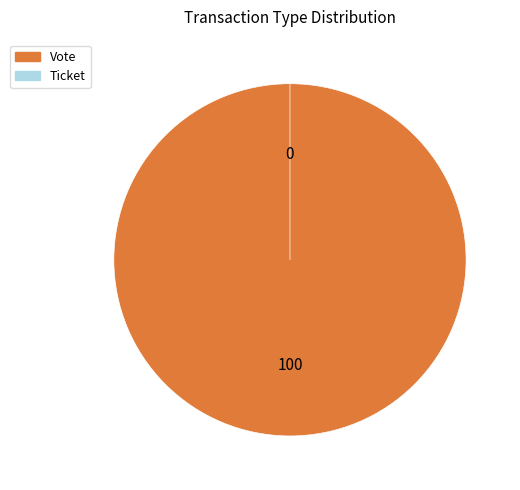

How many slices are in this pie chart?

2